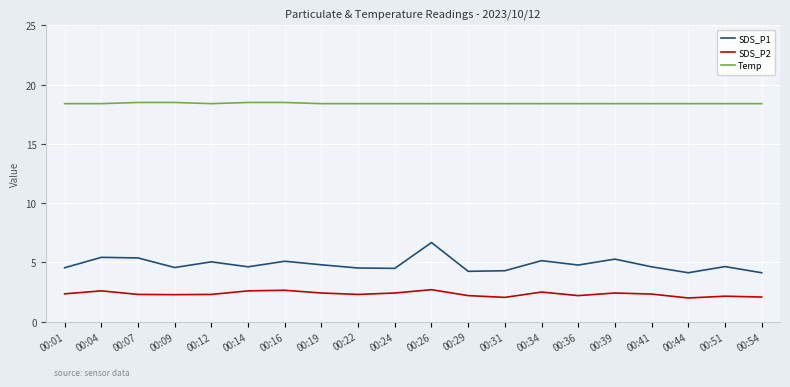

List the series in order of their overall mean, highest first.

Temp, SDS_P1, SDS_P2